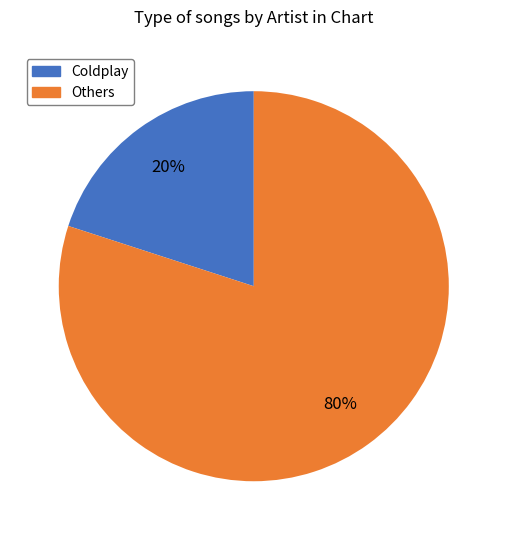

Does Others account for over 50% of the chart?

Yes